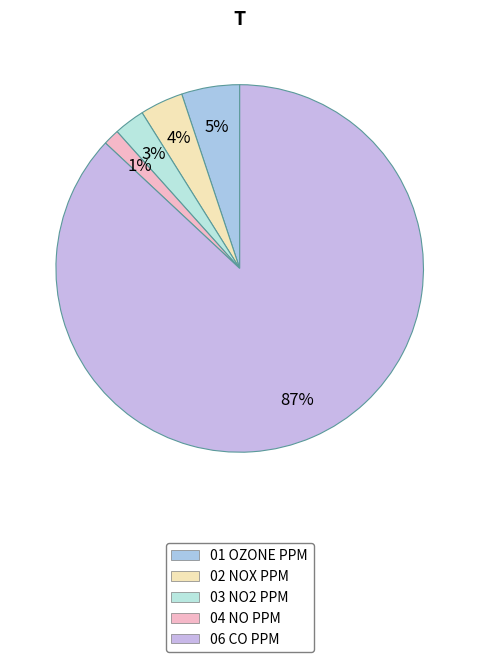

Which category accounts for the majority?

06 CO PPM